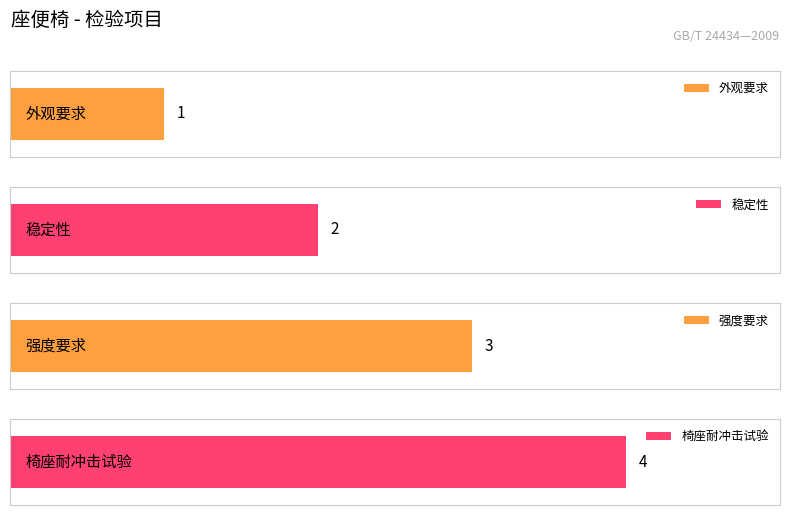

What is the sum of all values?

10